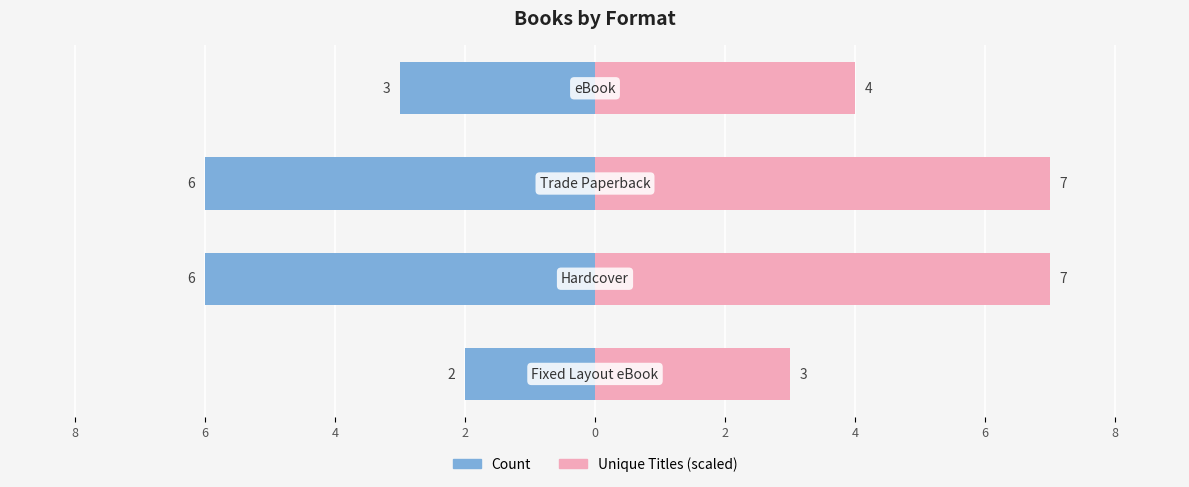

Between 8 and 6, which series saw the biggest shift?

Count